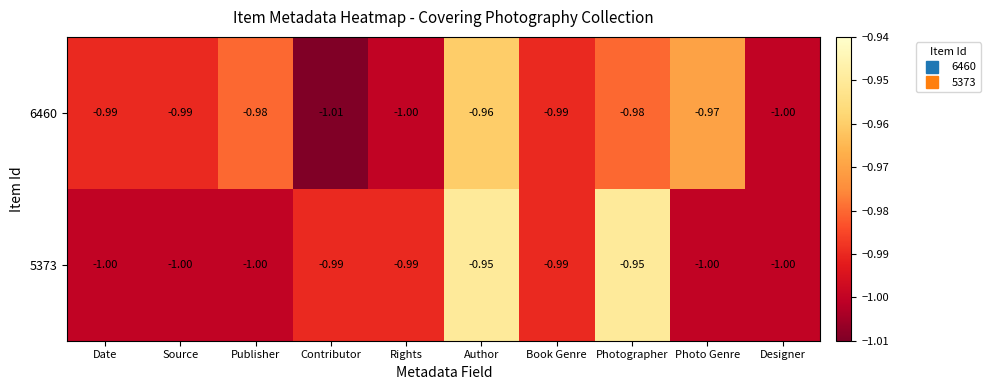

At which category is the sum across all series the highest?

Author